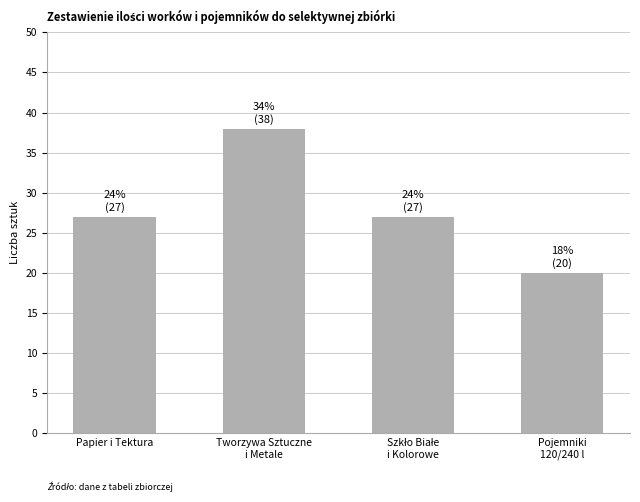

Reading left to right, list all the values displayed in this chart.

27	38	27	20